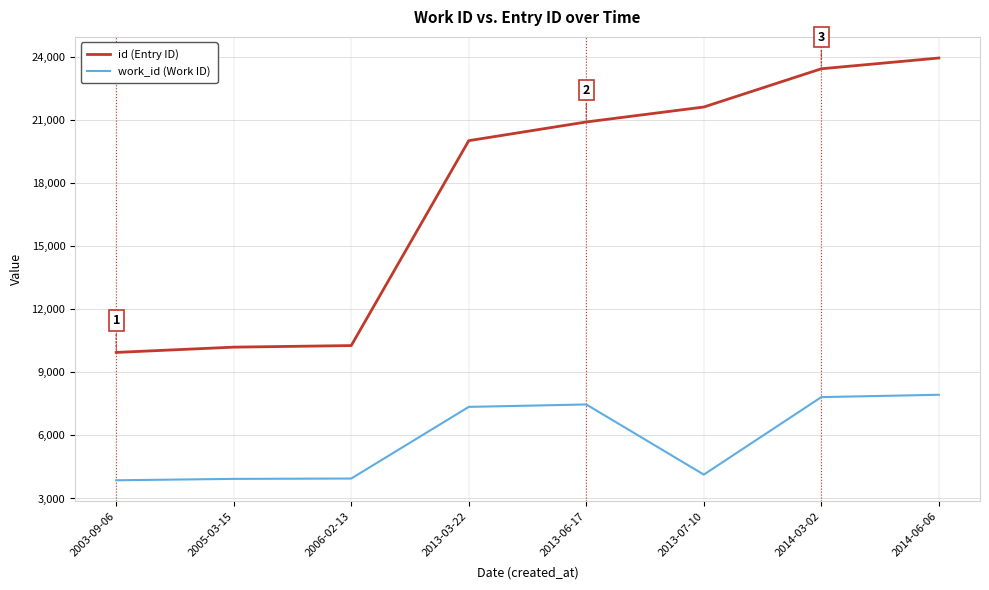

What is the difference between the second highest and minimum values in the id (Entry ID) series?

13485